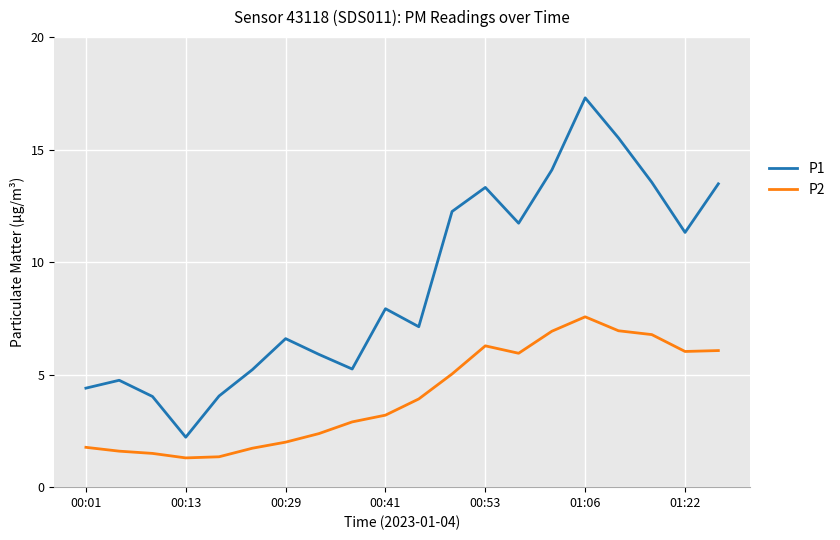

Rank the series by their maximum value, from highest to lowest.

P1, P2